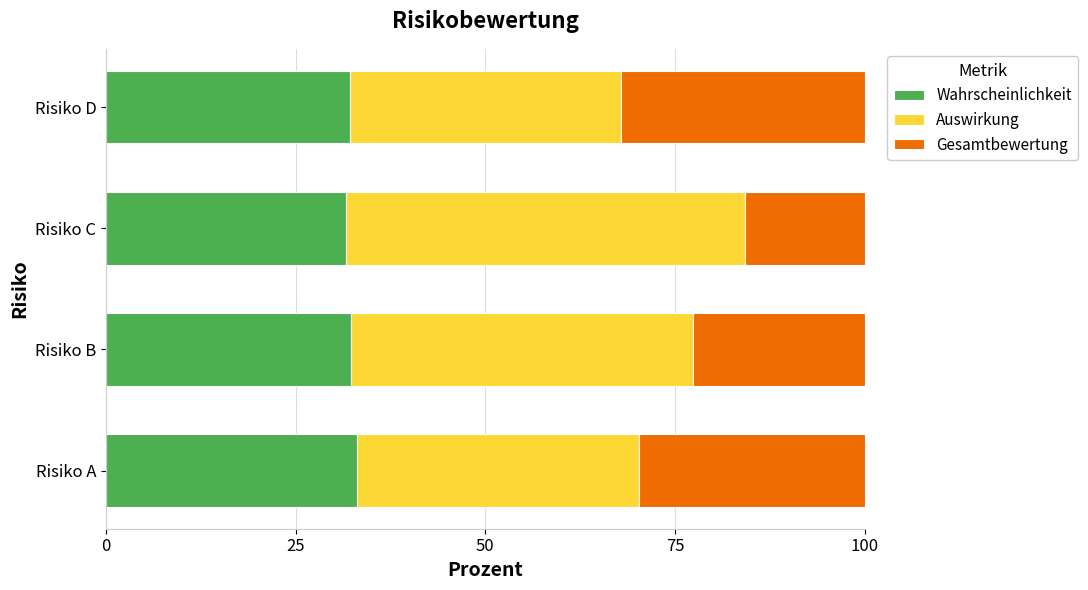

What value does the Wahrscheinlichkeit series have at Risiko B?

32.3